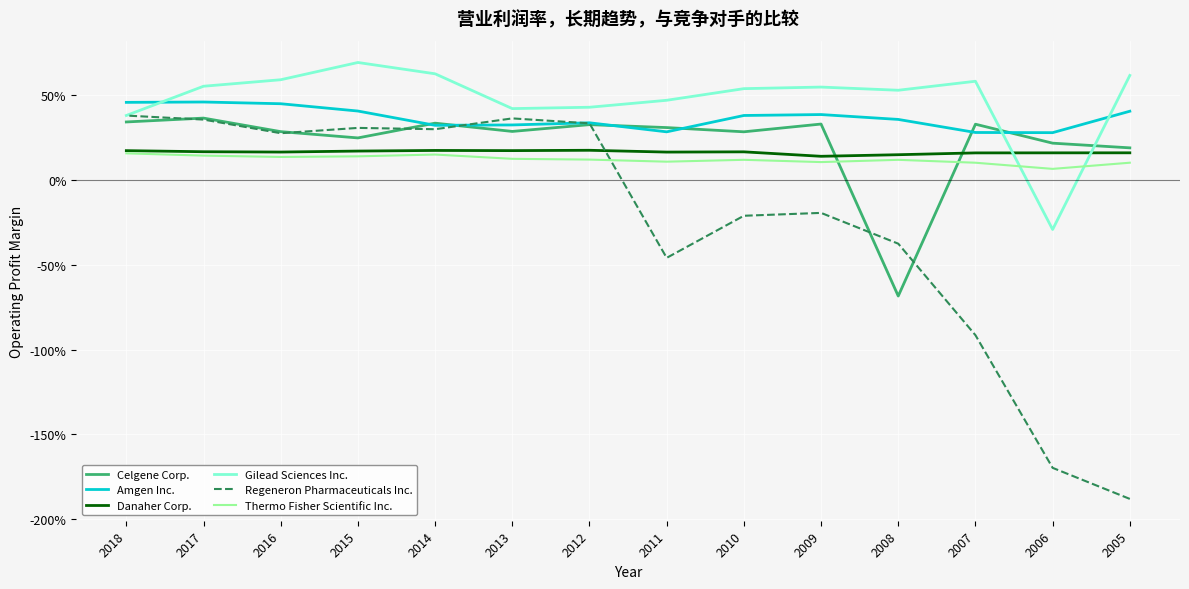

At which label does Thermo Fisher Scientific Inc. reach its minimum?

2006